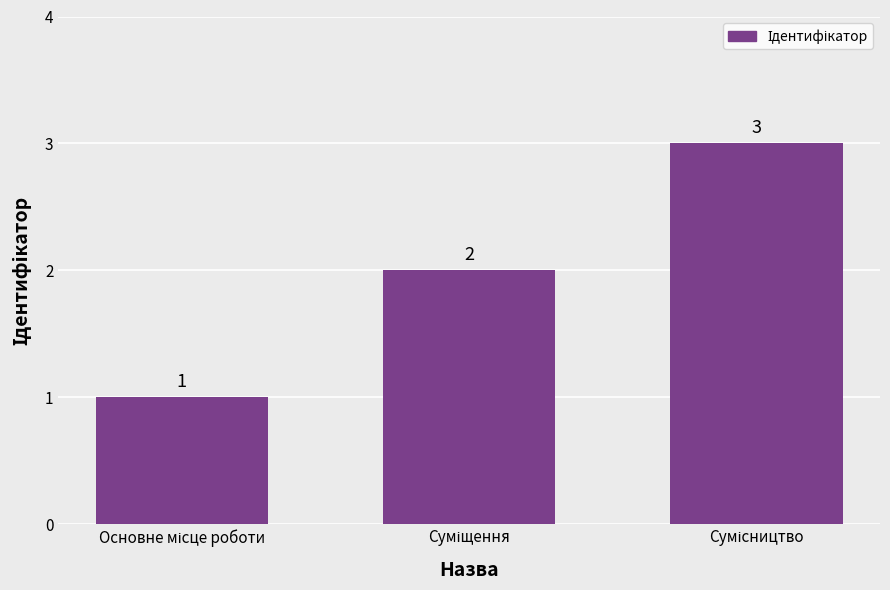

What is the value of the 2nd bar from the left?

2